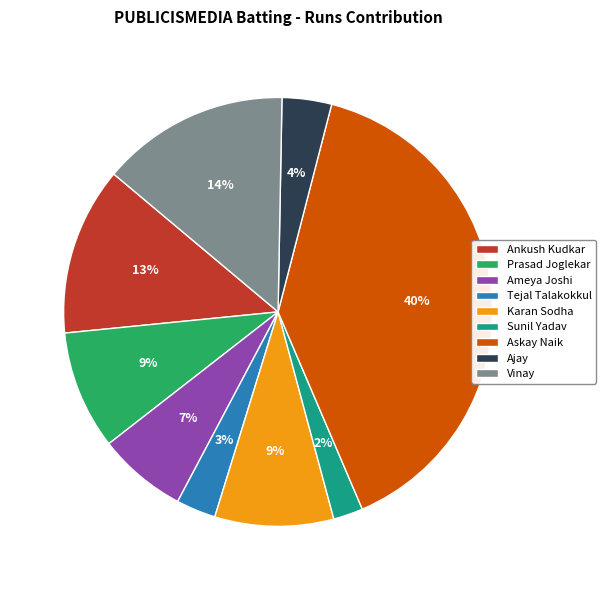

How many slices are in this pie chart?

9